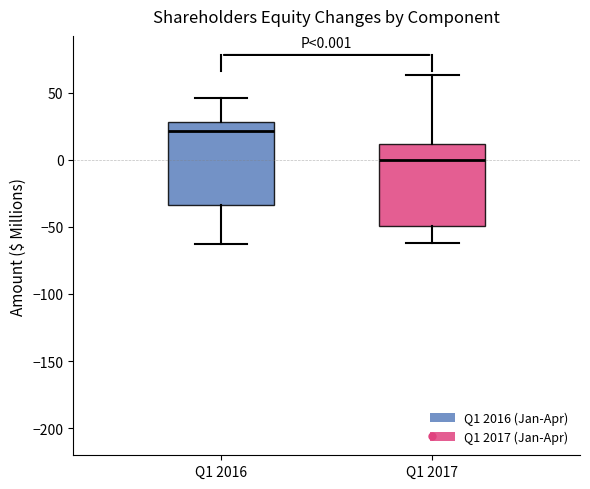

Which box has the lowest median line?

Q1 2017